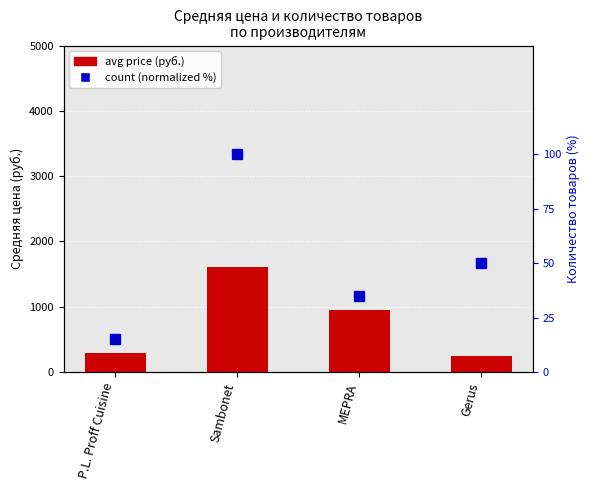

Is it true that count (normalized %) equals 50.0 at Gerus?

True